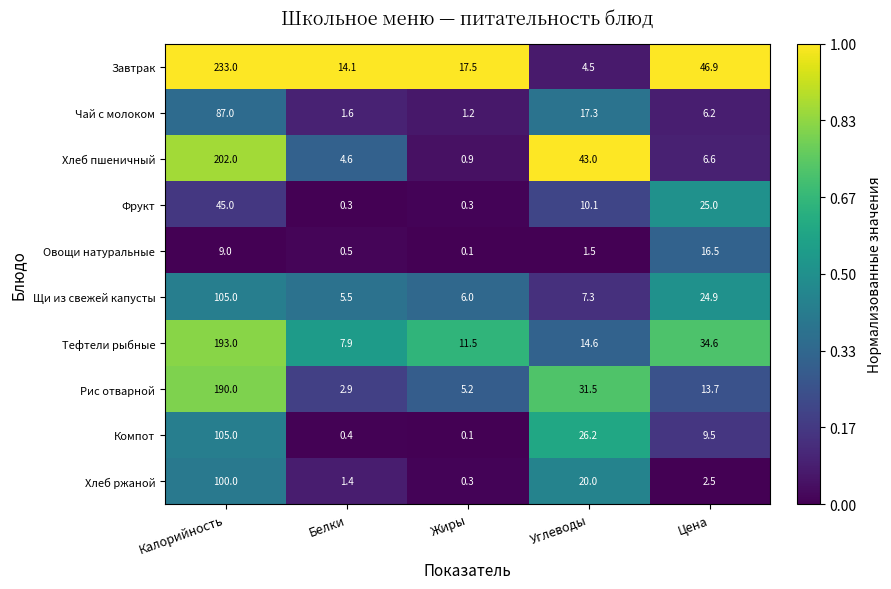

Count the number of data series in this chart.

10